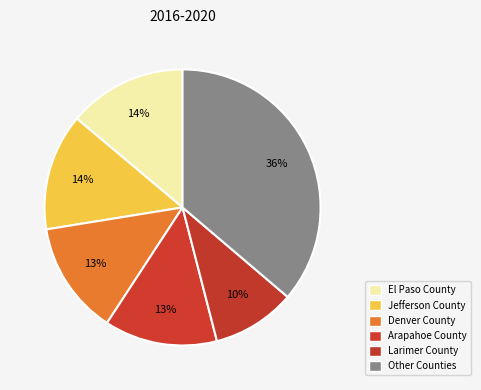

Which category has the biggest portion of the pie?

Other Counties